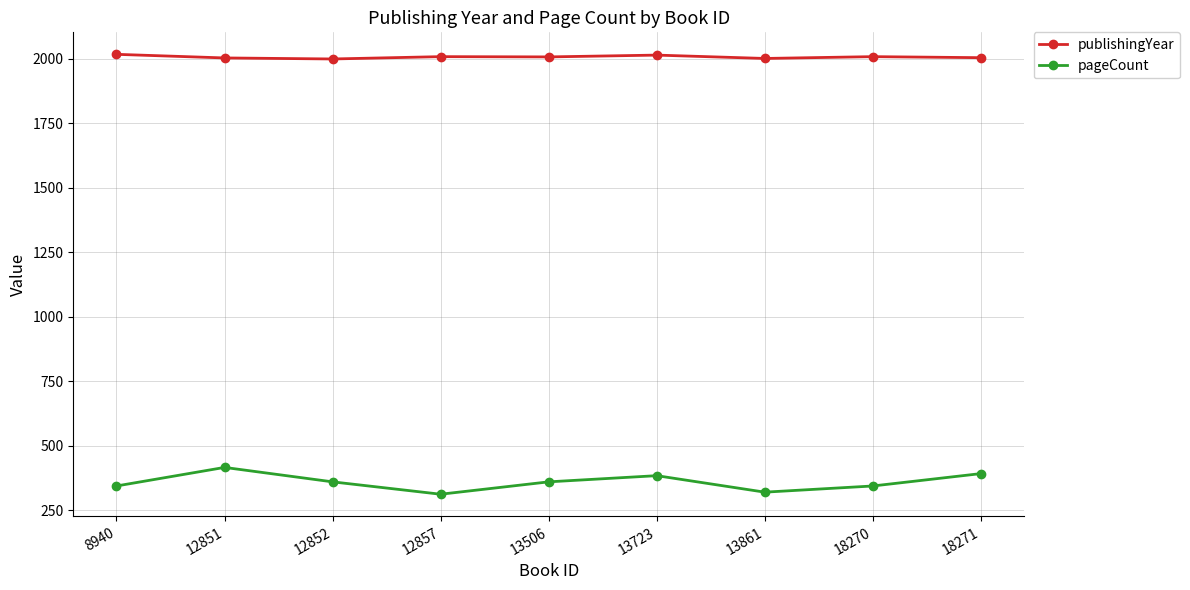

True or false: pageCount and publishingYear cross at least once.

False